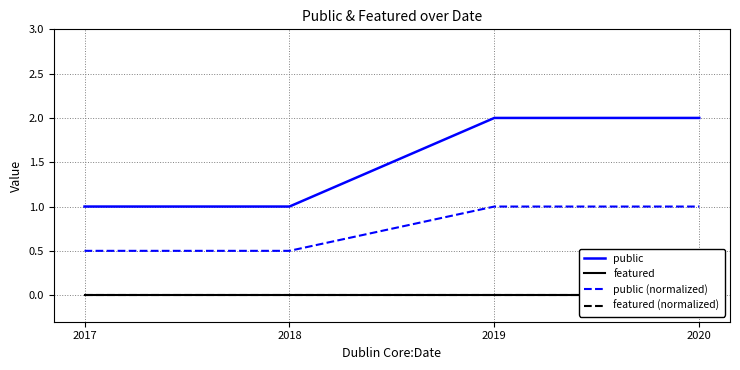

True or false: featured (normalized) has more than 0 points higher than both neighbors.

False